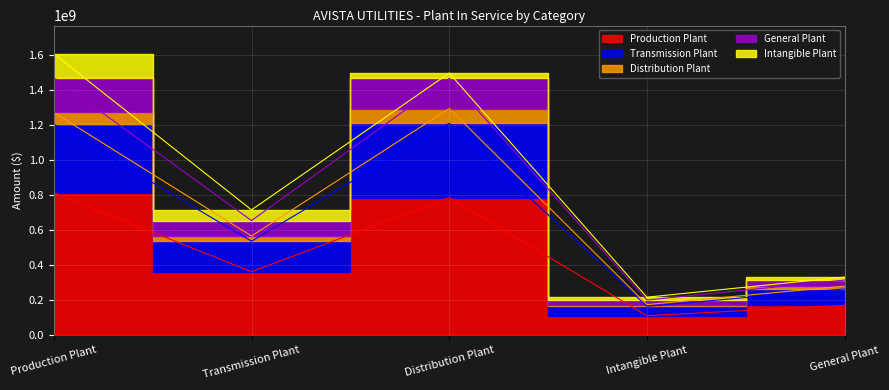

Which has a higher value, Distribution Plant or Intangible Plant?

Distribution Plant